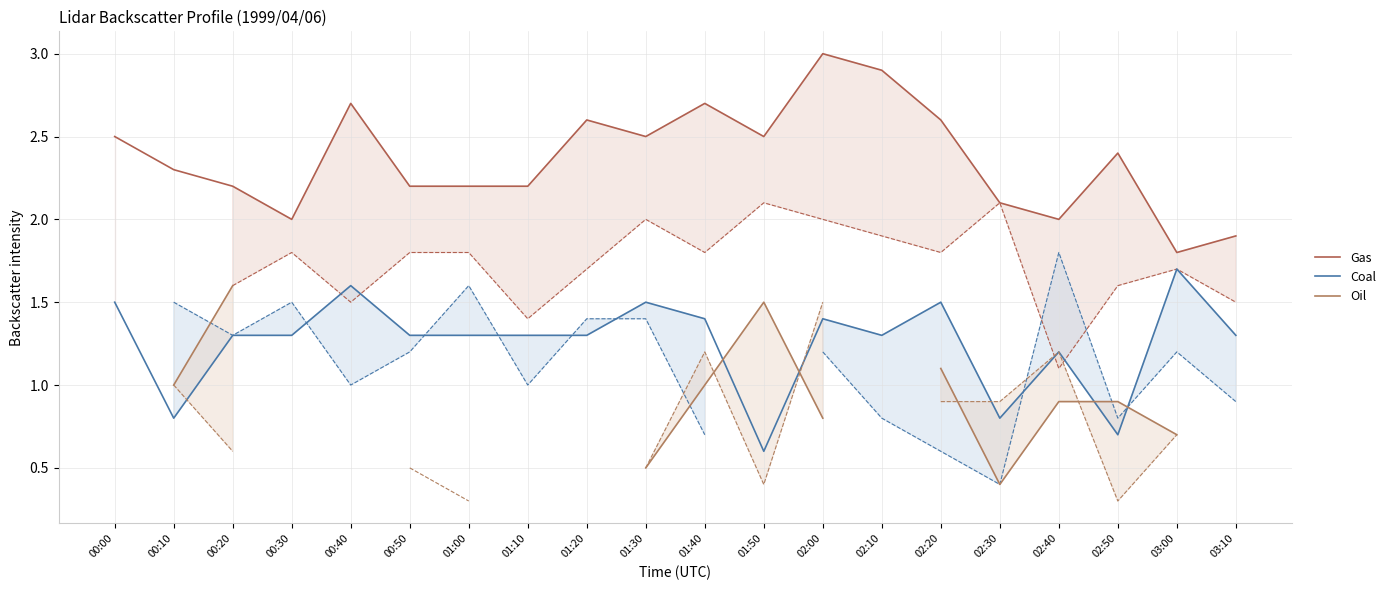

What is the difference between the highest and lowest values at 02:40?

1.1